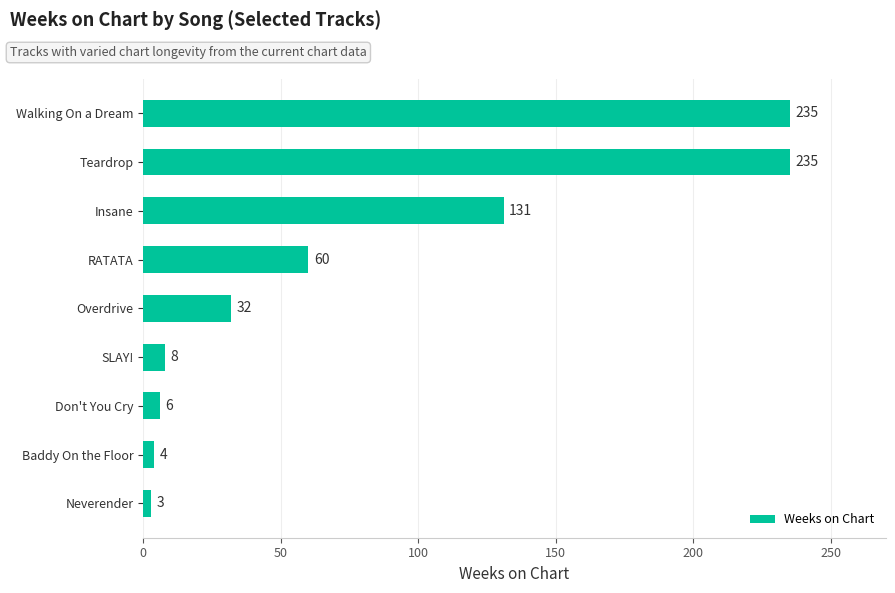

What is the average value?

79